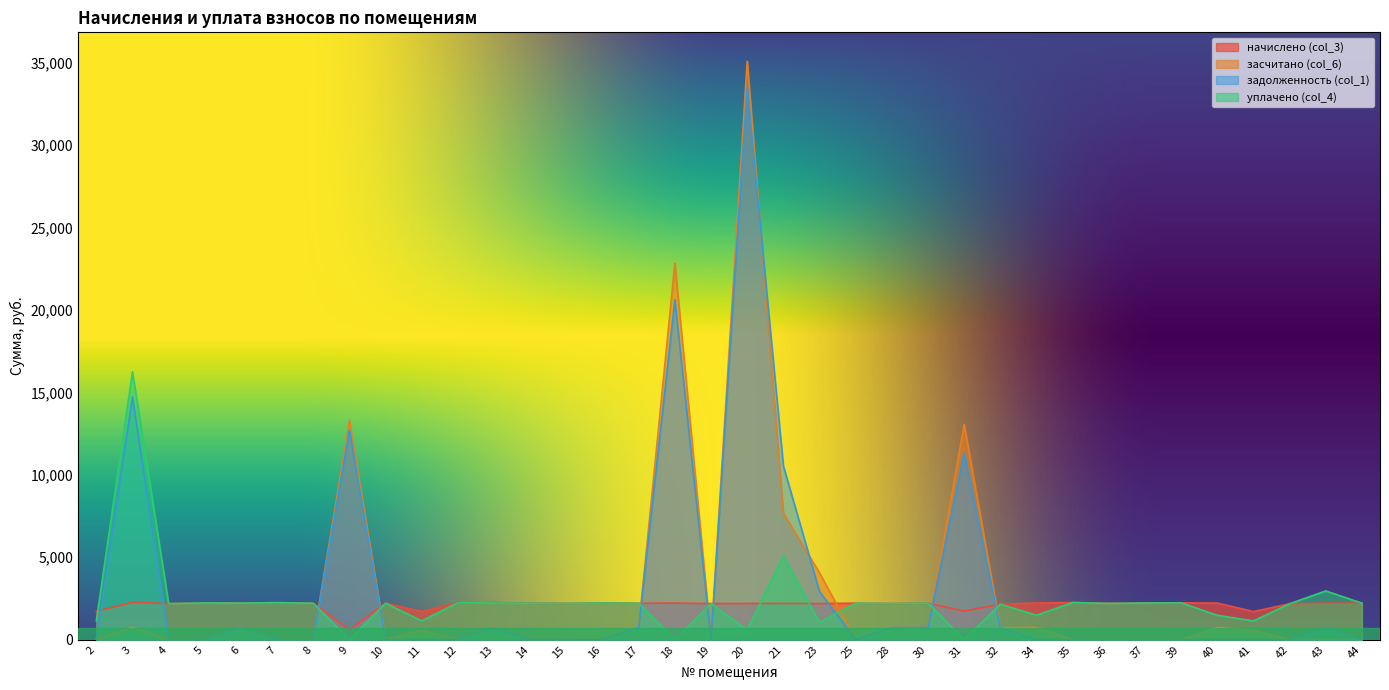

Where is задолженность (col_1) nearest to the value 16739?

3